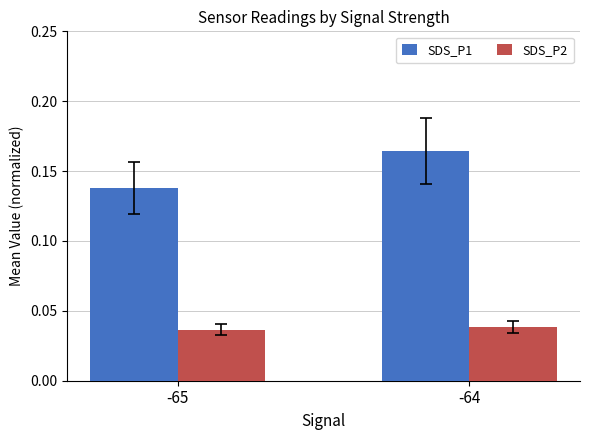

Rank the series at -65 from lowest to highest value.

SDS_P2, SDS_P1